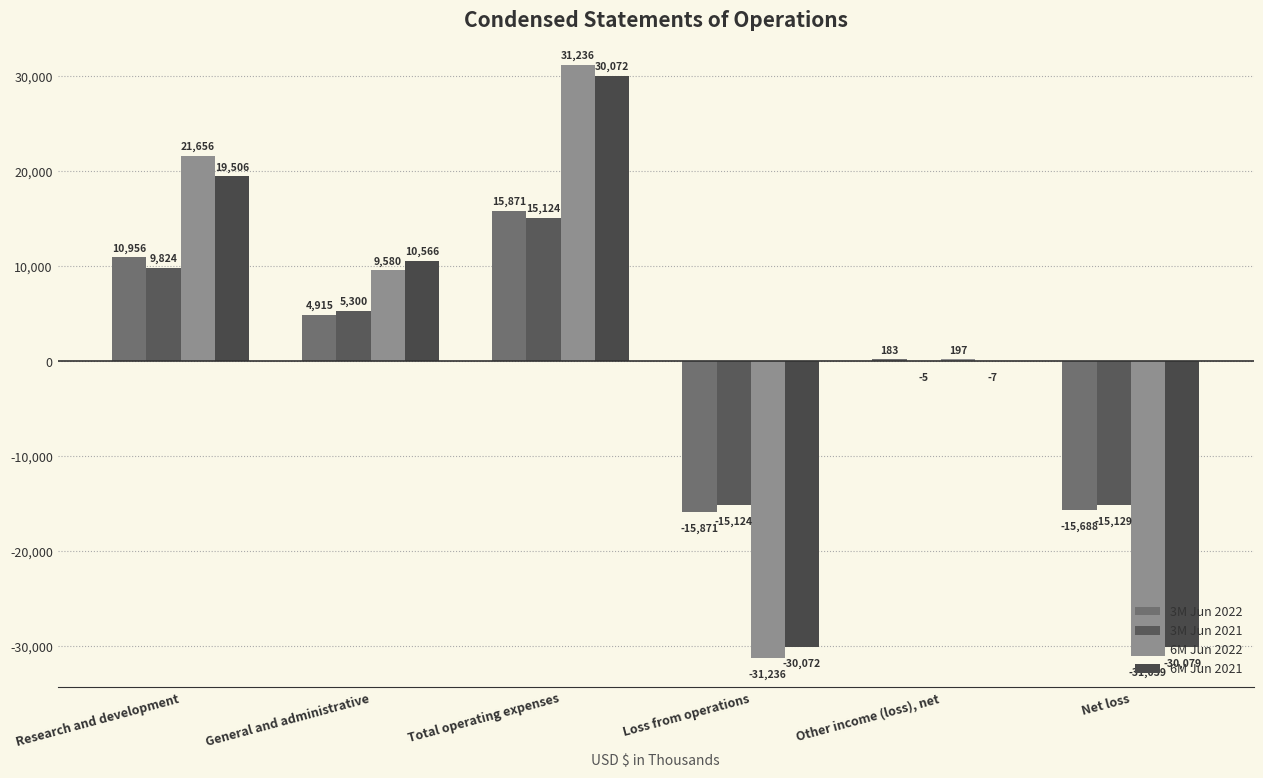

Is it true that 6M Jun 2022 equals -31039 at Net loss?

True